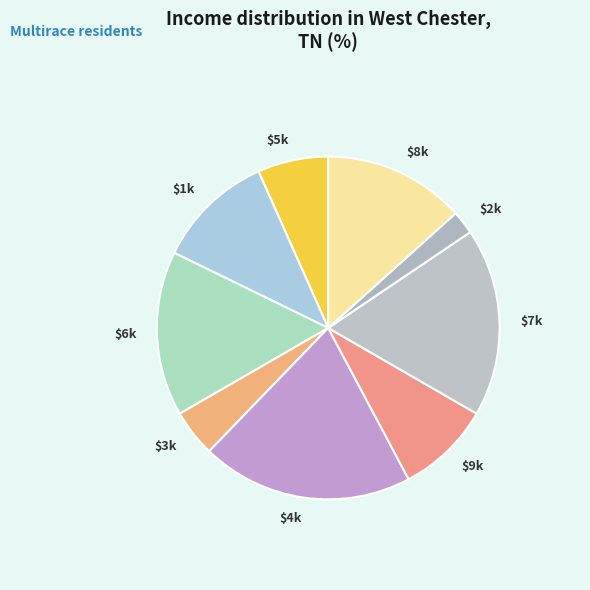

Does $5k account for over 50% of the chart?

No